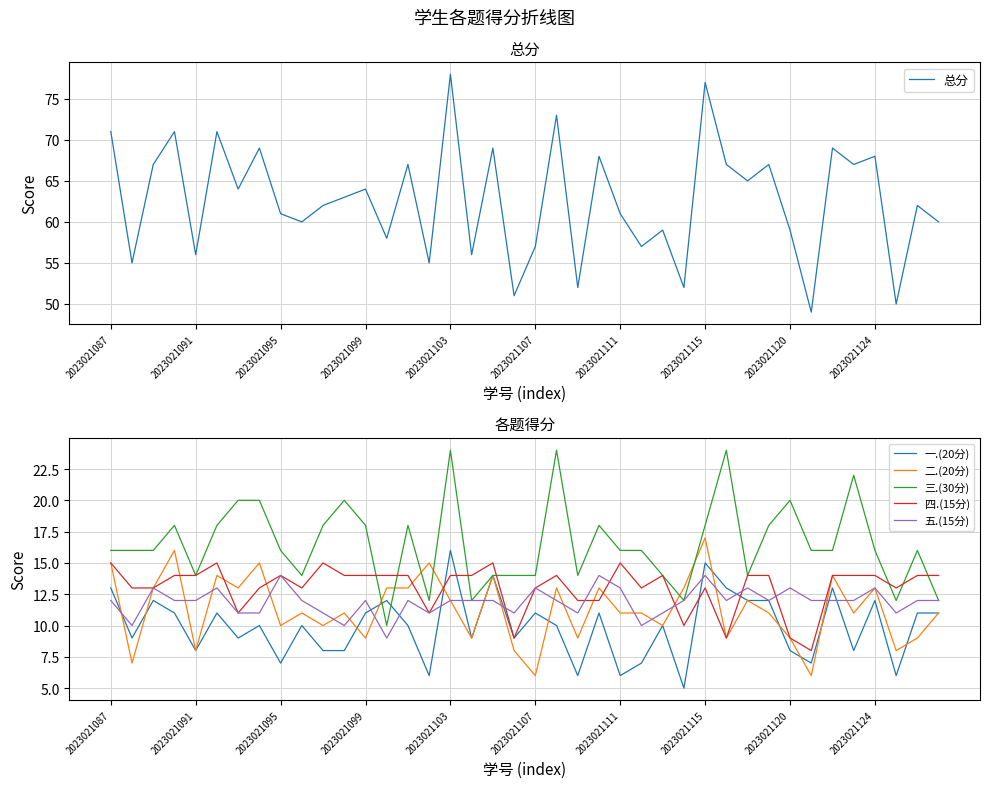

How many data points does each series have?

40